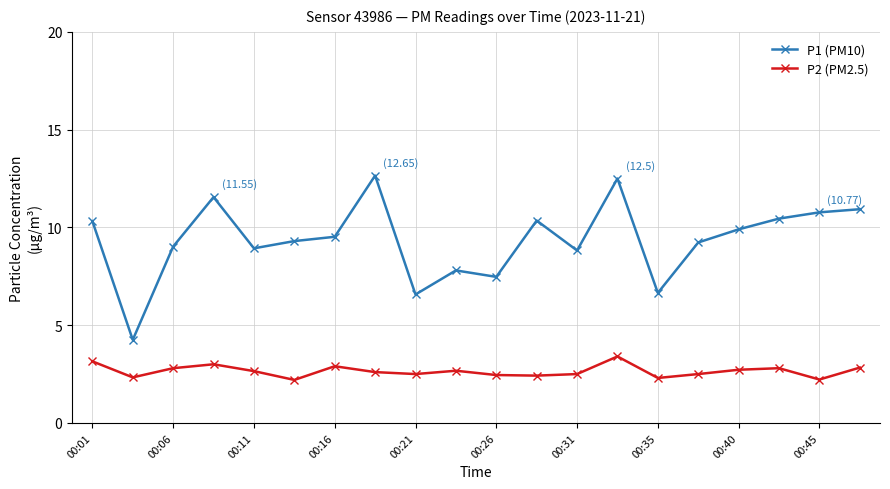

True or false: P1 (PM10) and P2 (PM2.5) cross at least once.

False